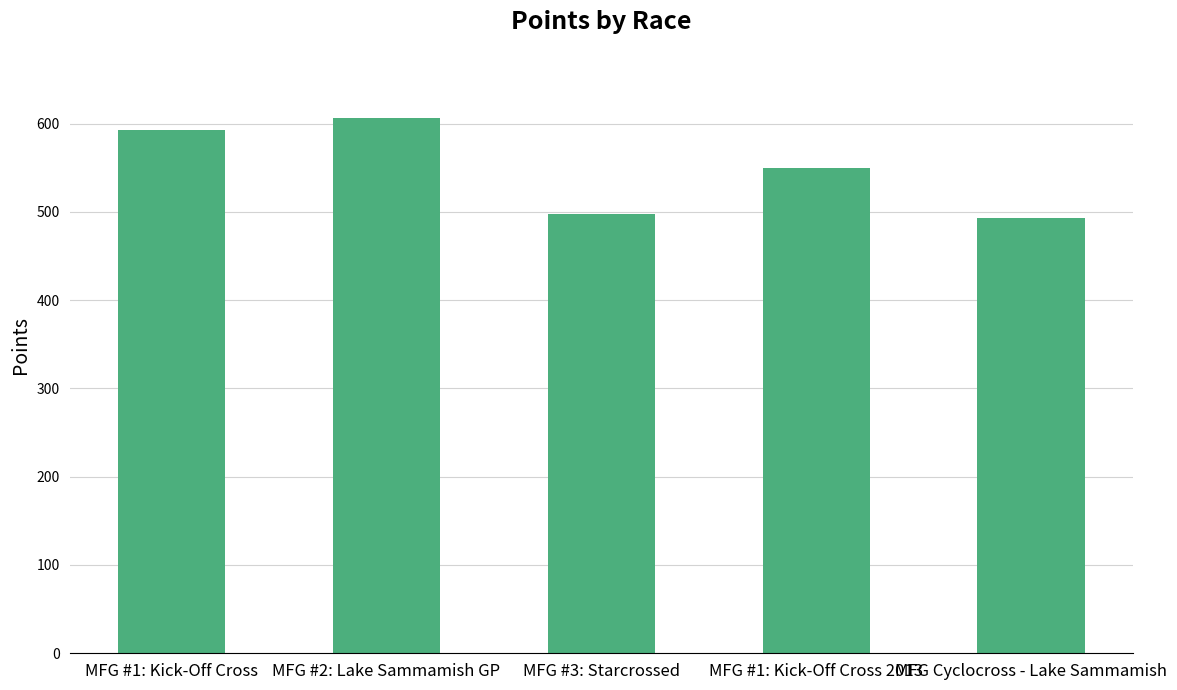

What is the maximum value shown in the chart?

606.7